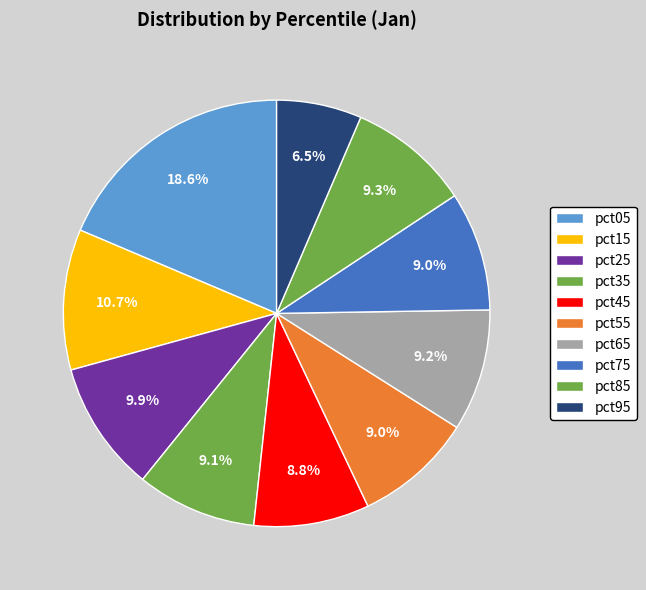

Count the number of slices in the pie.

10